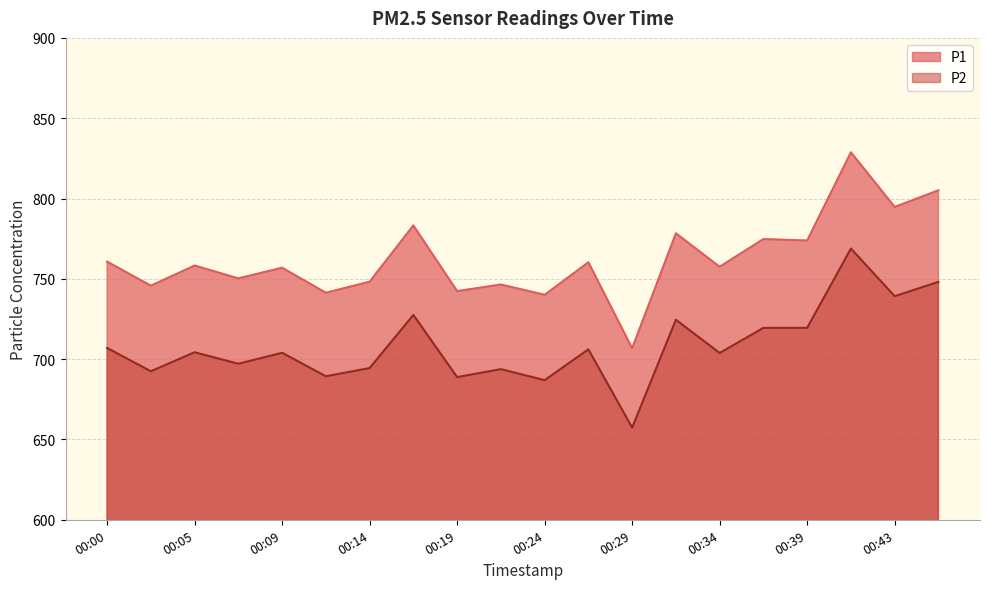

True or false: P2 and P1 cross at least once.

False